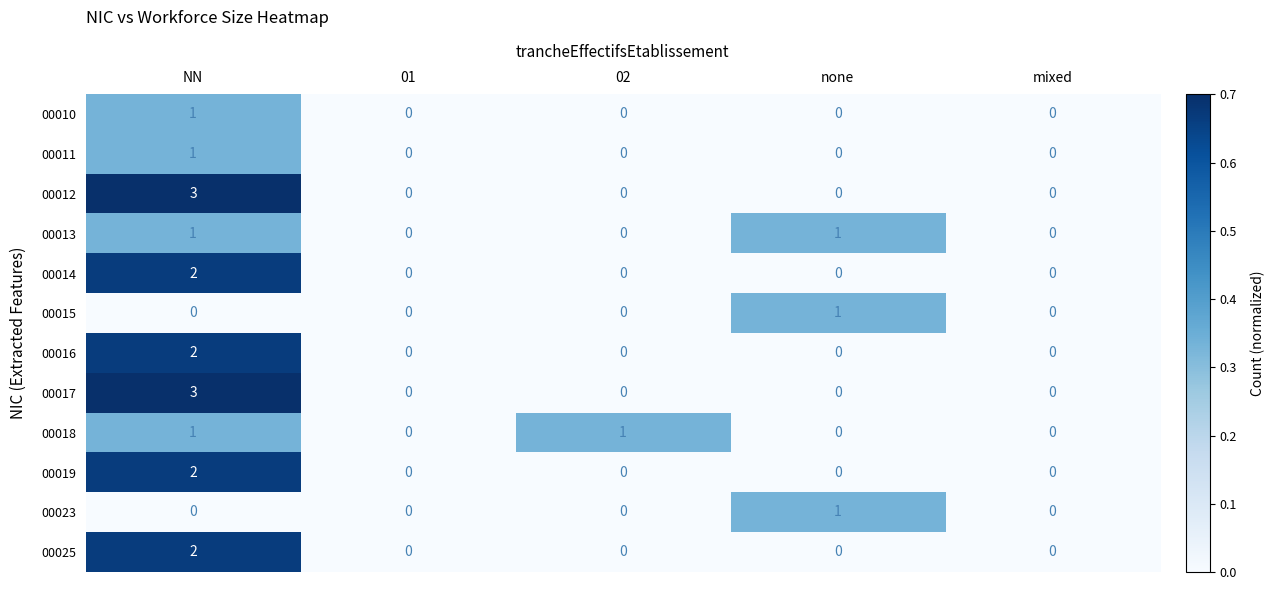

At which category does the chart reach its peak across all series?

NN